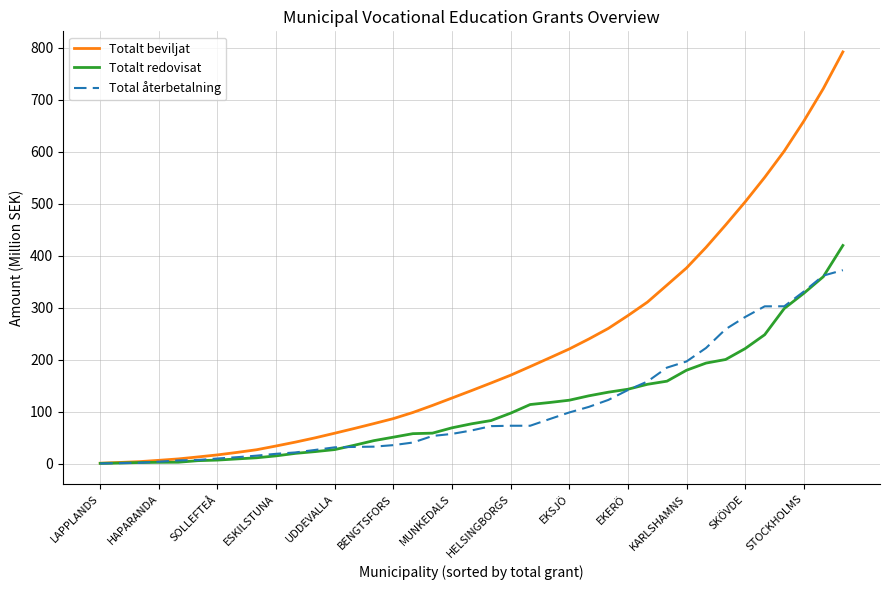

Does the chart have visible grid lines?

Yes